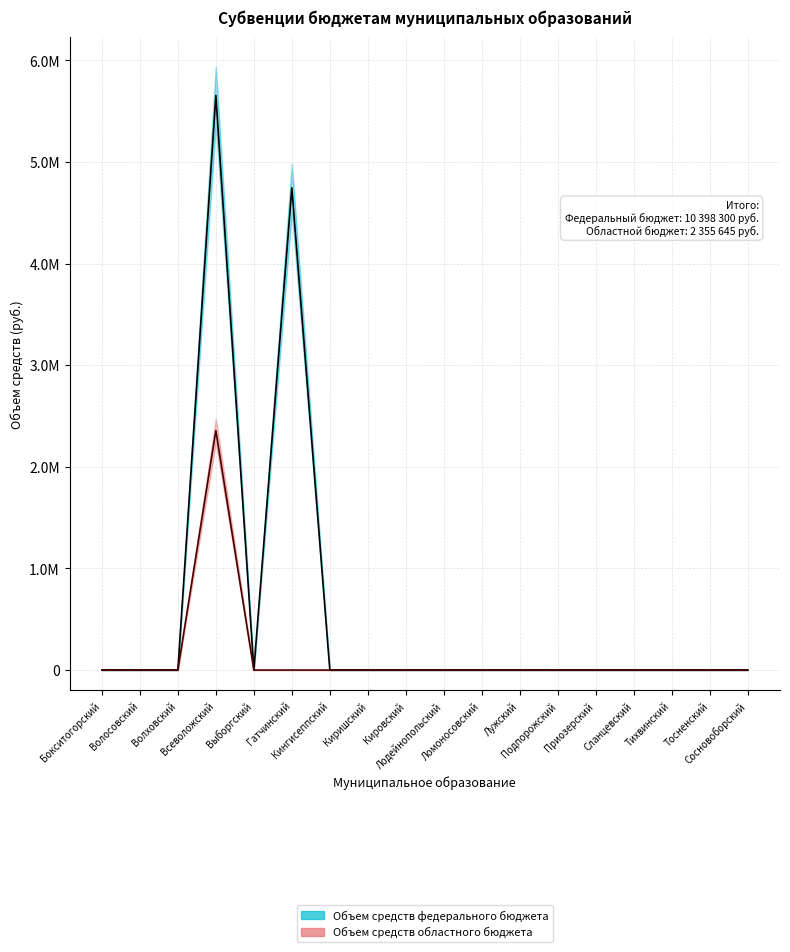

How many lines are shown in the chart?

2